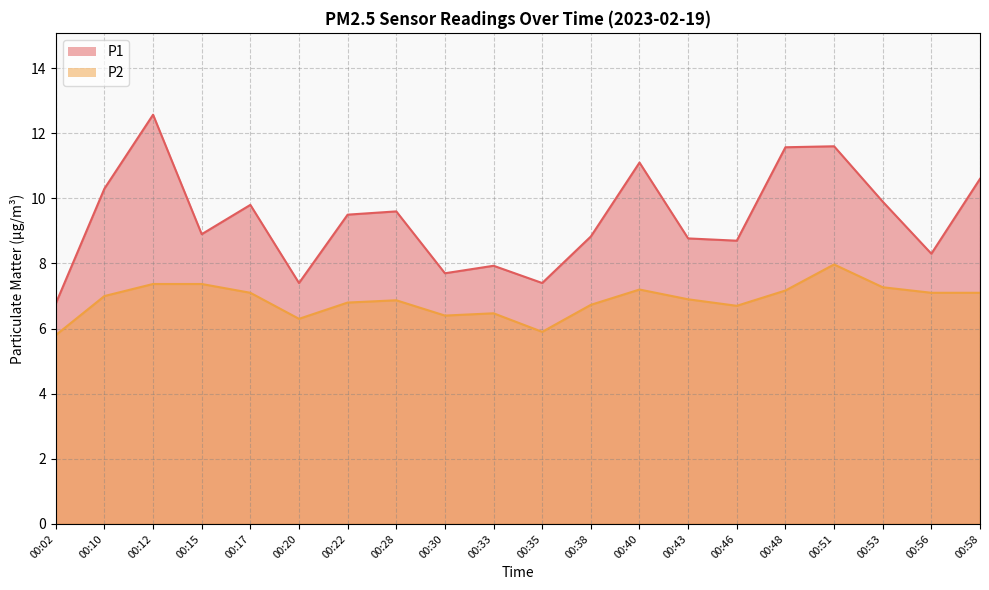

What is the difference between the highest and lowest values at 00:10?

3.3